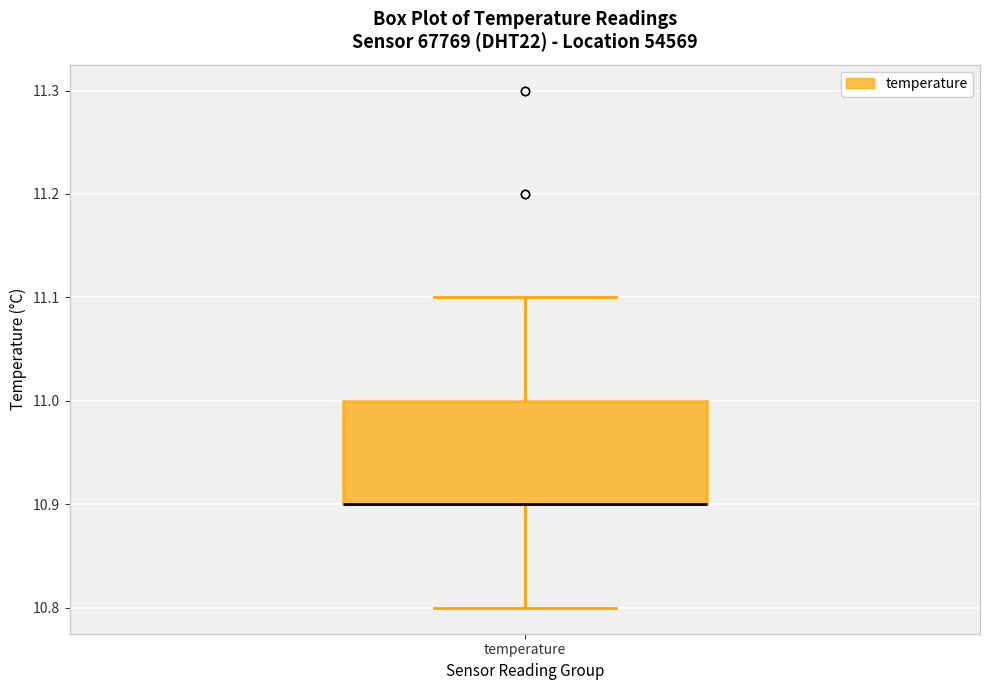

Read this box plot against the y-axis: the position of the median line, the range covered by the box, and the ends of both whiskers. The values are not printed on the chart, so give them approximately, as read against the axis.

median 10.9 (drawn on the box's lower edge), box 10.9 to 11.0, whiskers 10.8 to 11.1